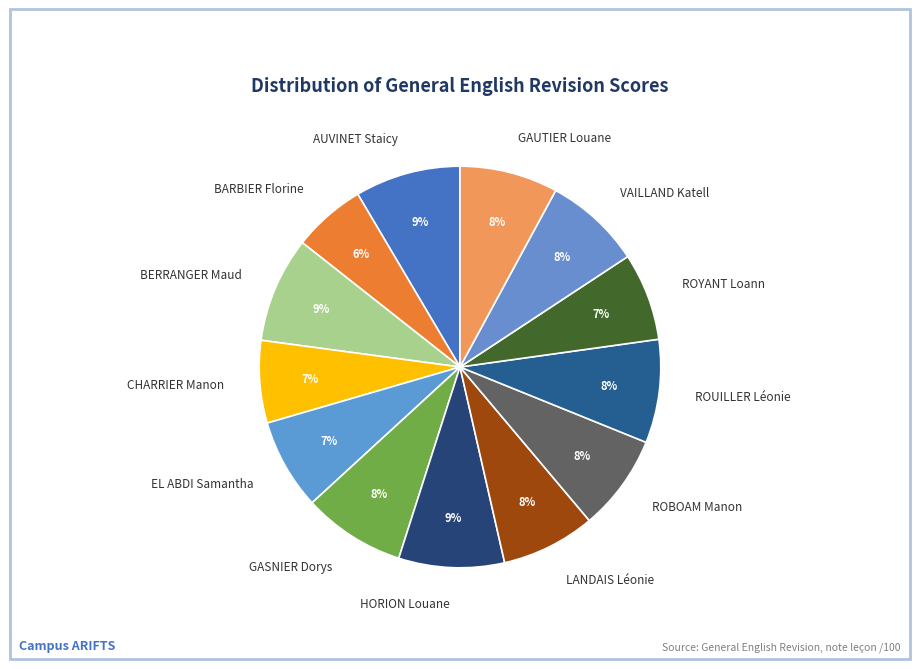

Which category has the smallest portion of the pie?

BARBIER Florine